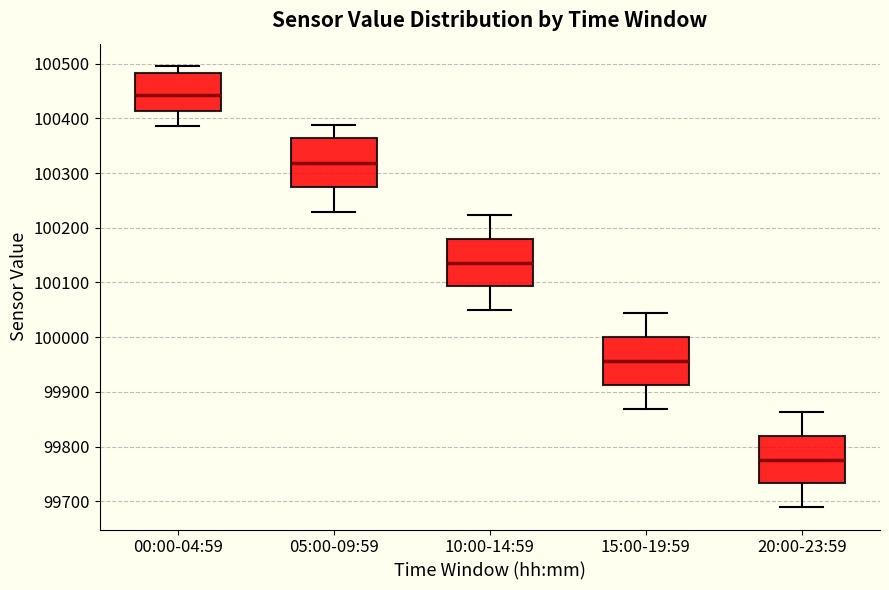

Reading left to right, read every box against the y-axis: the position of its median line, the range the box covers, and the ends of its whiskers. The values are not printed on the chart, so give them approximately, as read against the axis.

00:00-04:59: median 100440, box 100410 to 100480, whiskers 100390 to 100500
05:00-09:59: median 100320, box 100270 to 100360, whiskers 100230 to 100390
10:00-14:59: median 100140, box 100090 to 100180, whiskers 100050 to 100220
15:00-19:59: median 99960, box 99910 to 100000, whiskers 99870 to 100040
20:00-23:59: median 99780, box 99730 to 99820, whiskers 99690 to 99860